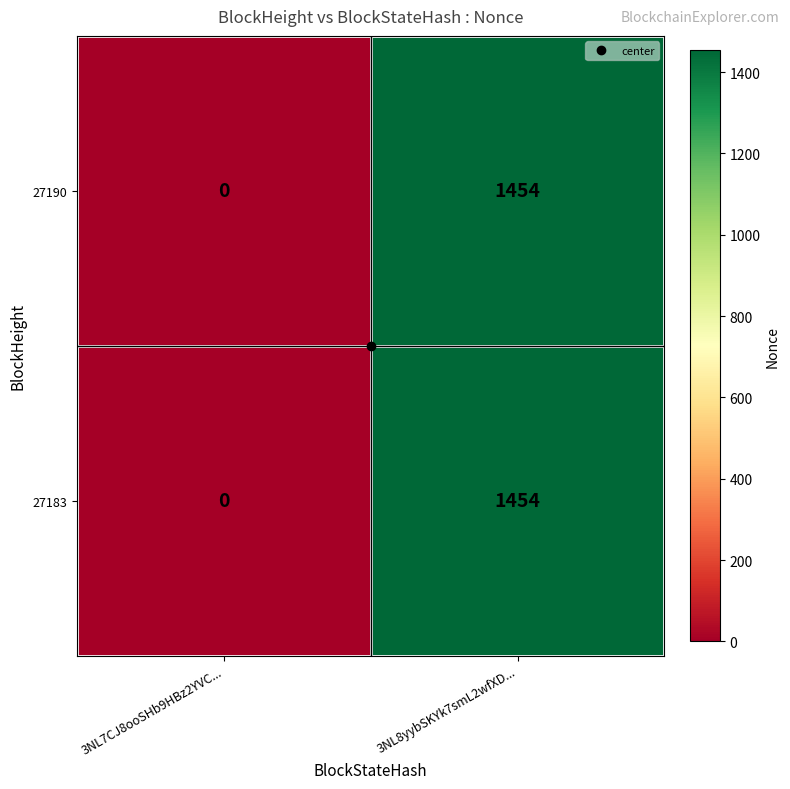

At which category is the sum across all series the highest?

3NL8yybSKYk7smL2wfXD...